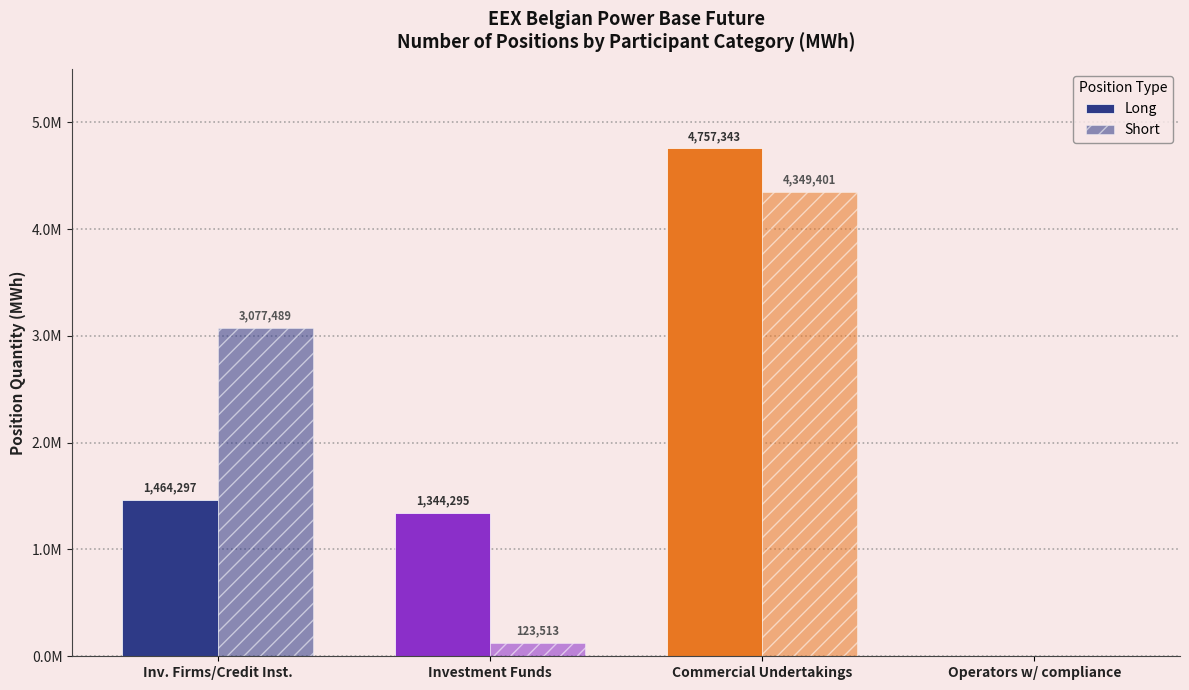

Does the chart contain stacked bars?

No